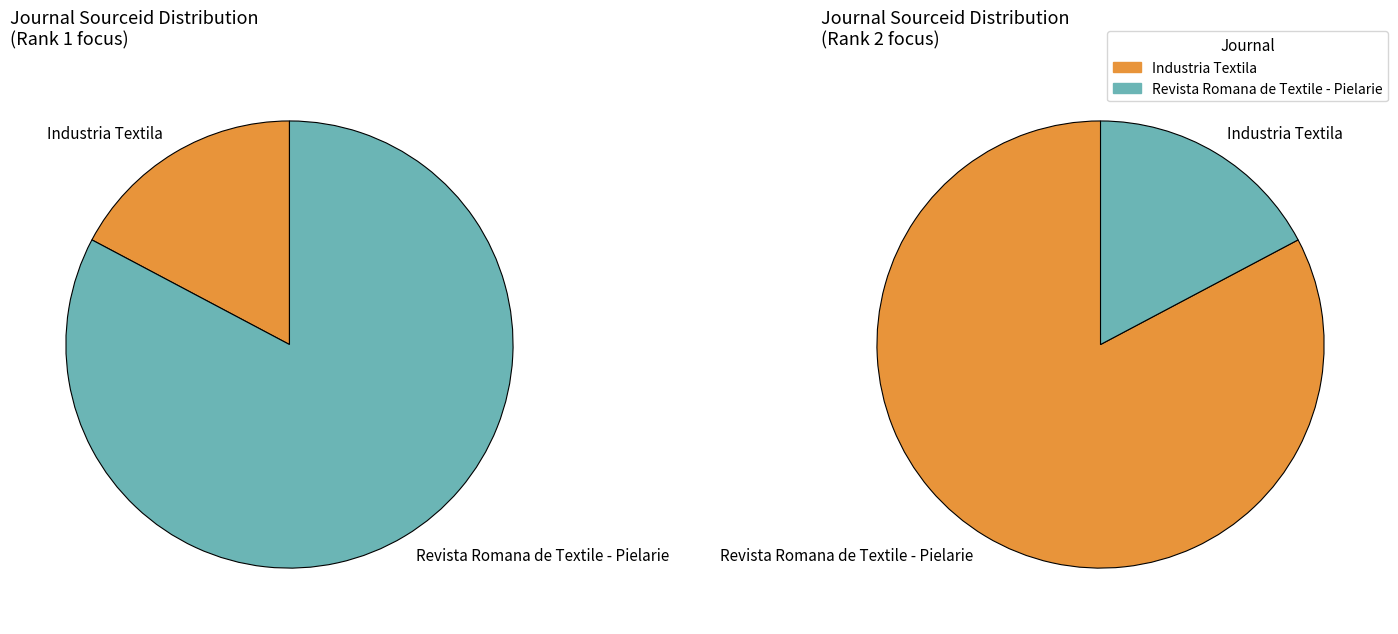

Do Revista Romana de Textile - Pielarie and Industria Textila together represent more than half of the pie?

Yes